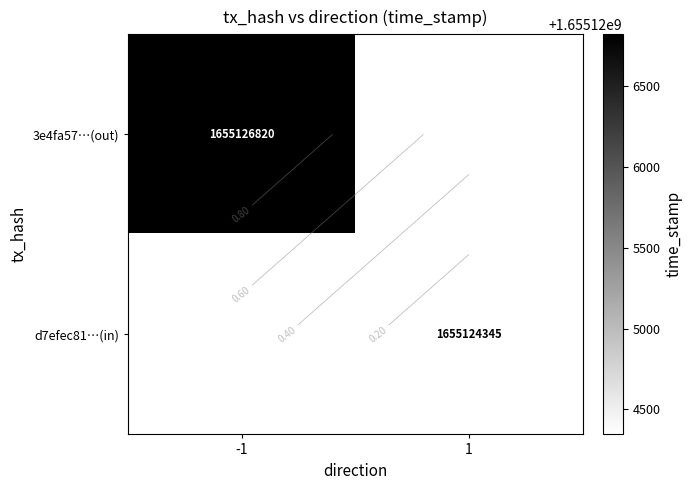

True or false: d7efec81…(in) has a value of 2166486101.0 at 1.

False